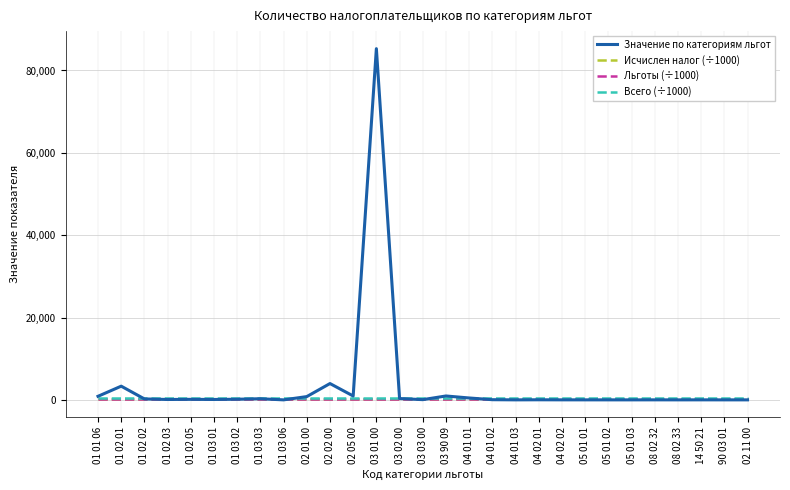

Which series has the largest range (max minus min)?

Значение по категориям льгот